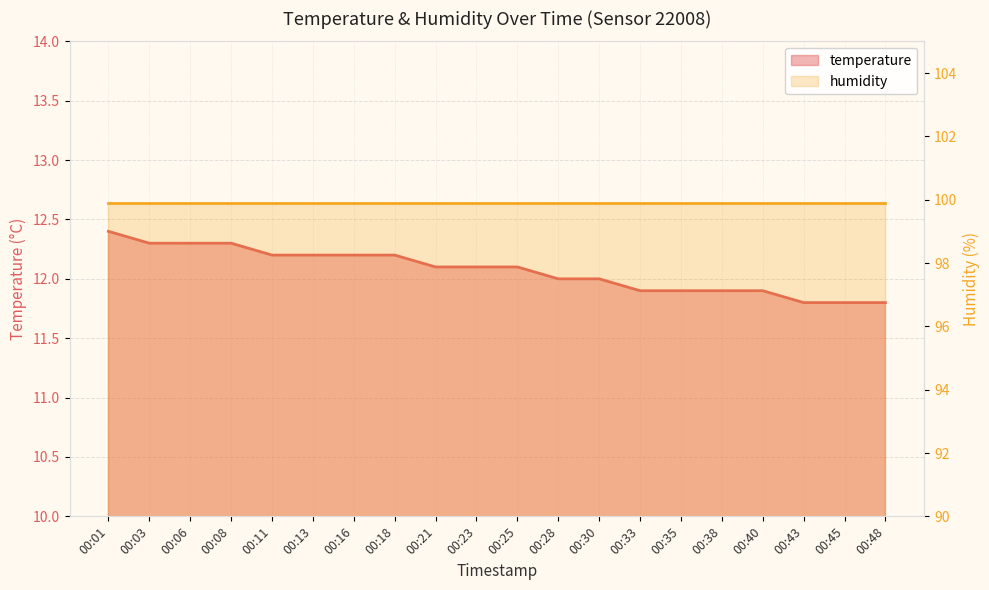

What is the sum of all values?

241.4